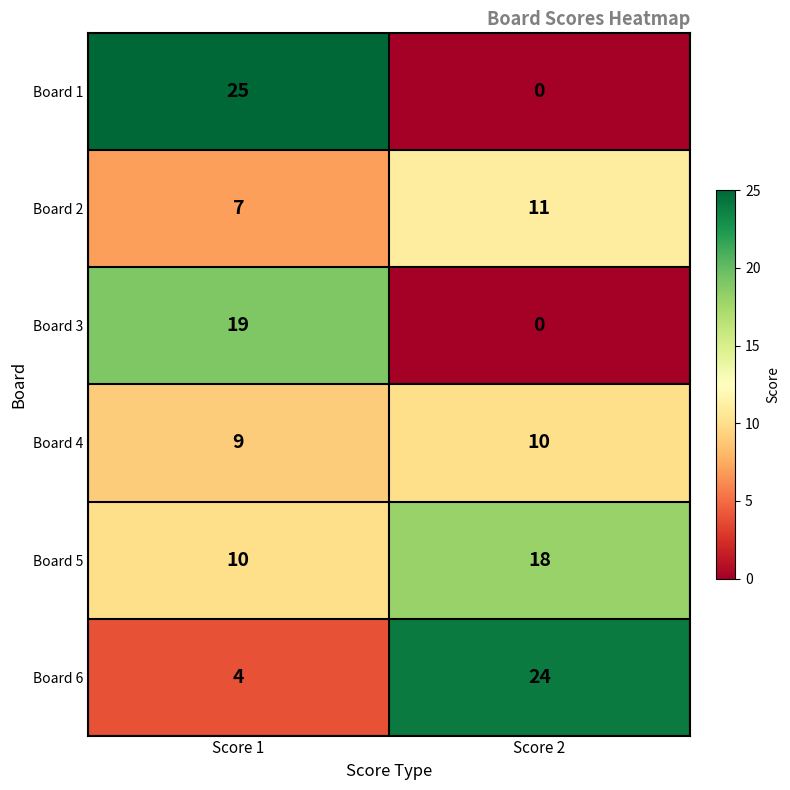

Reading left to right, what are all the values shown in this chart?

Board 1: Score 1=25	Score 2=0
Board 2: Score 1=7	Score 2=11
Board 3: Score 1=19	Score 2=0
Board 4: Score 1=9	Score 2=10
Board 5: Score 1=10	Score 2=18
Board 6: Score 1=4	Score 2=24